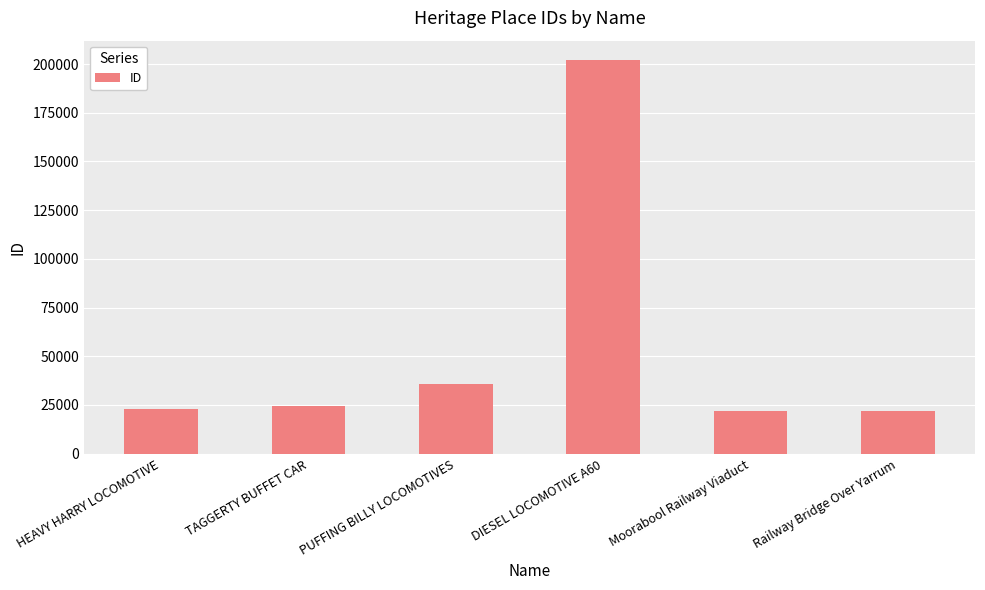

Where is the data nearest to the value 111973?

PUFFING BILLY LOCOMOTIVES